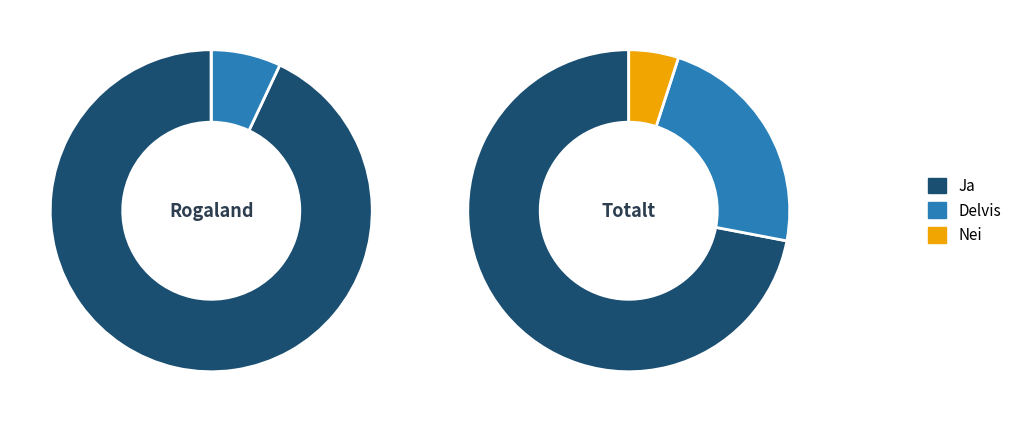

Is Ja the majority of the pie?

Yes